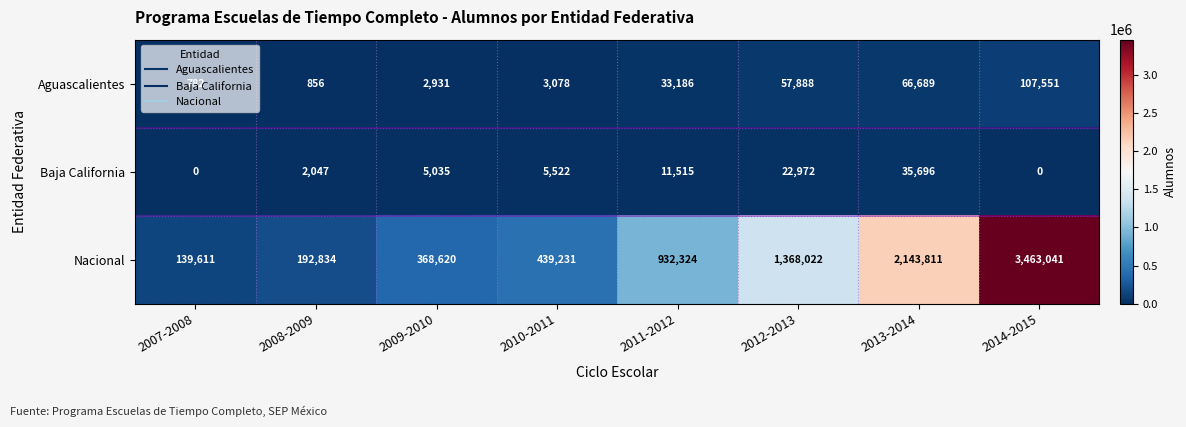

At how many categories does at least one series exceed 2299556?

1